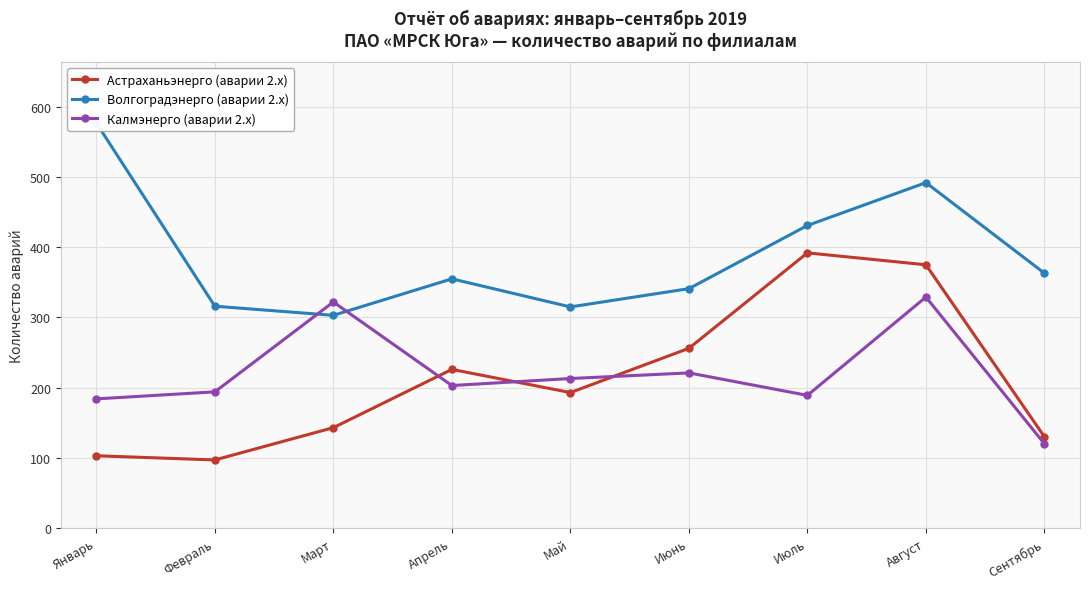

How many lines are shown in the chart?

3